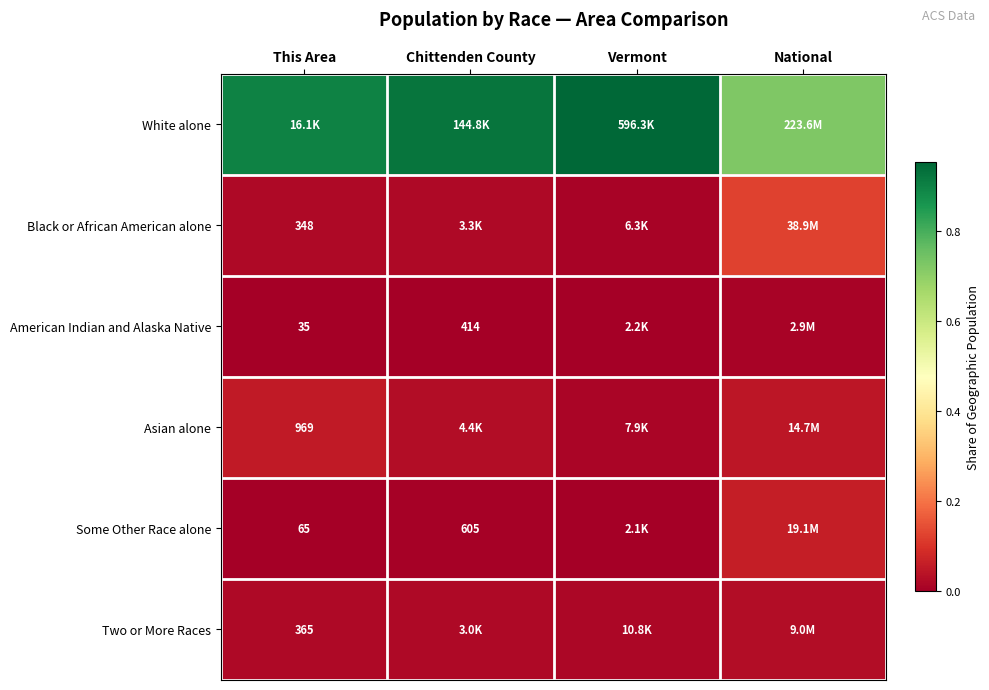

List the series in order of their peak value, highest first.

White alone, Black or African American alone, Some Other Race alone, Asian alone, Two or More Races, American Indian and Alaska Native